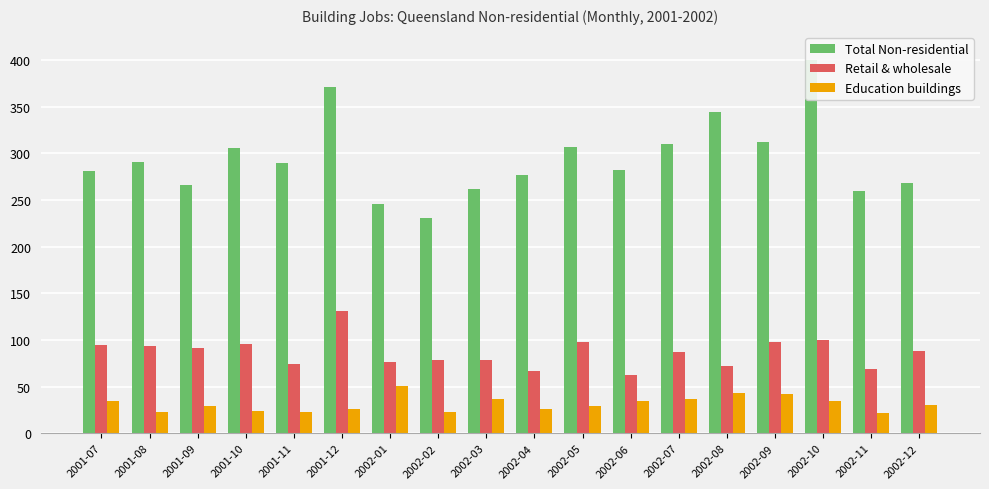

Reading right to left, list all the values displayed in this chart.

Total Non-residential: 2002-12=268	2002-11=260	2002-10=400	2002-09=312	2002-08=344	2002-07=310	2002-06=282	2002-05=307	2002-04=277	2002-03=262	2002-02=231	2002-01=246	2001-12=371	2001-11=290	2001-10=306	2001-09=266	2001-08=291	2001-07=281
Retail & wholesale: 2002-12=88	2002-11=69	2002-10=100	2002-09=98	2002-08=72	2002-07=87	2002-06=62	2002-05=98	2002-04=67	2002-03=78	2002-02=78	2002-01=76	2001-12=131	2001-11=74	2001-10=96	2001-09=91	2001-08=93	2001-07=95
Education buildings: 2002-12=30	2002-11=22	2002-10=34	2002-09=42	2002-08=43	2002-07=37	2002-06=34	2002-05=29	2002-04=26	2002-03=37	2002-02=23	2002-01=51	2001-12=26	2001-11=23	2001-10=24	2001-09=29	2001-08=23	2001-07=35